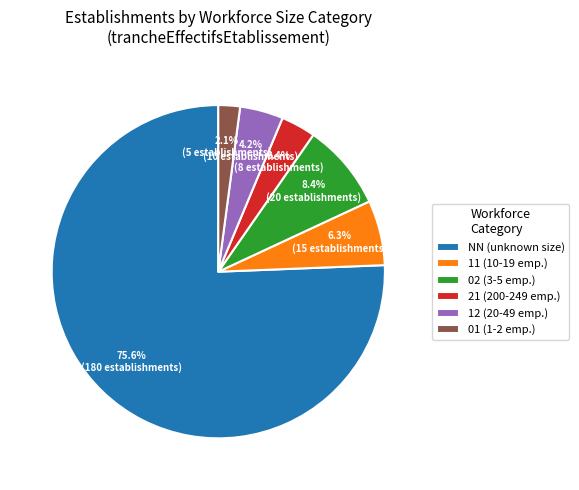

To the nearest percent, what portion does 11 represent?

6%